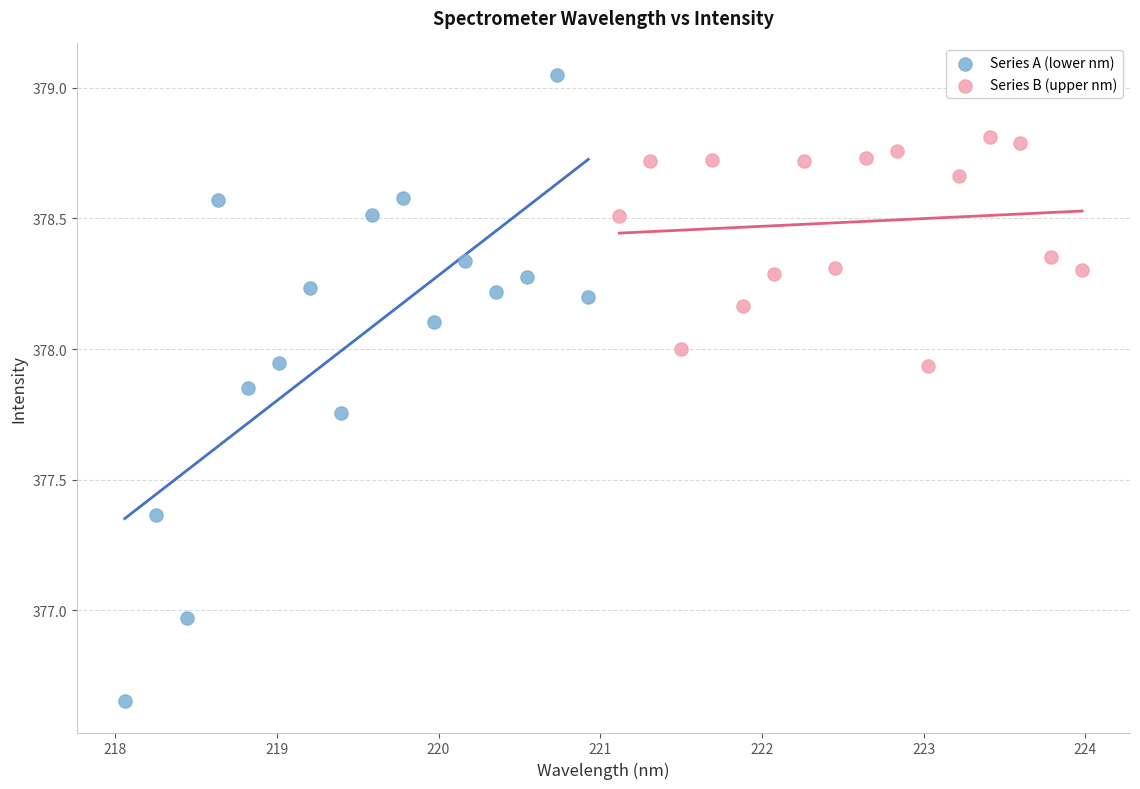

Which series has the largest Y range (max minus min)?

Series A (lower nm)